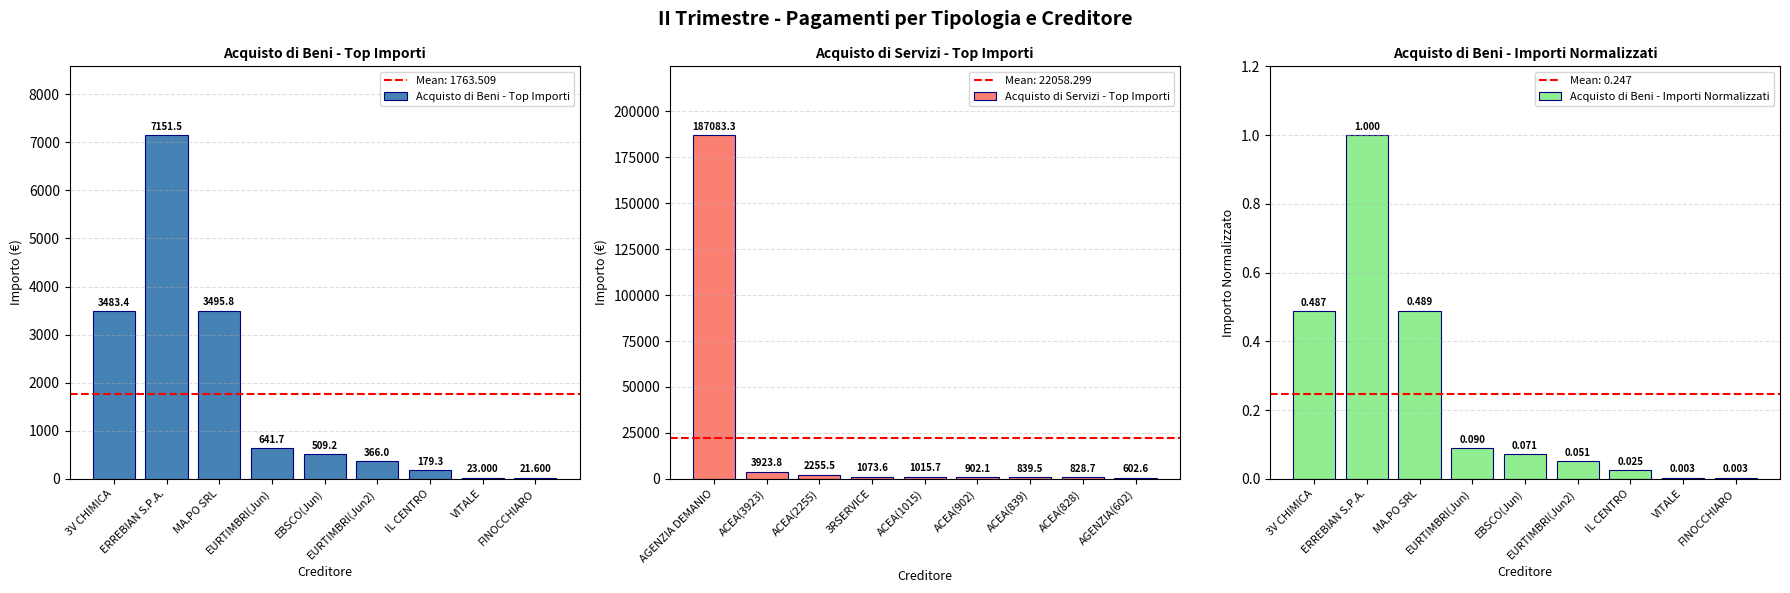

Where does the Acquisto di Servizi - Top Importi series first go above 1015?

AGENZIA DEMANIO